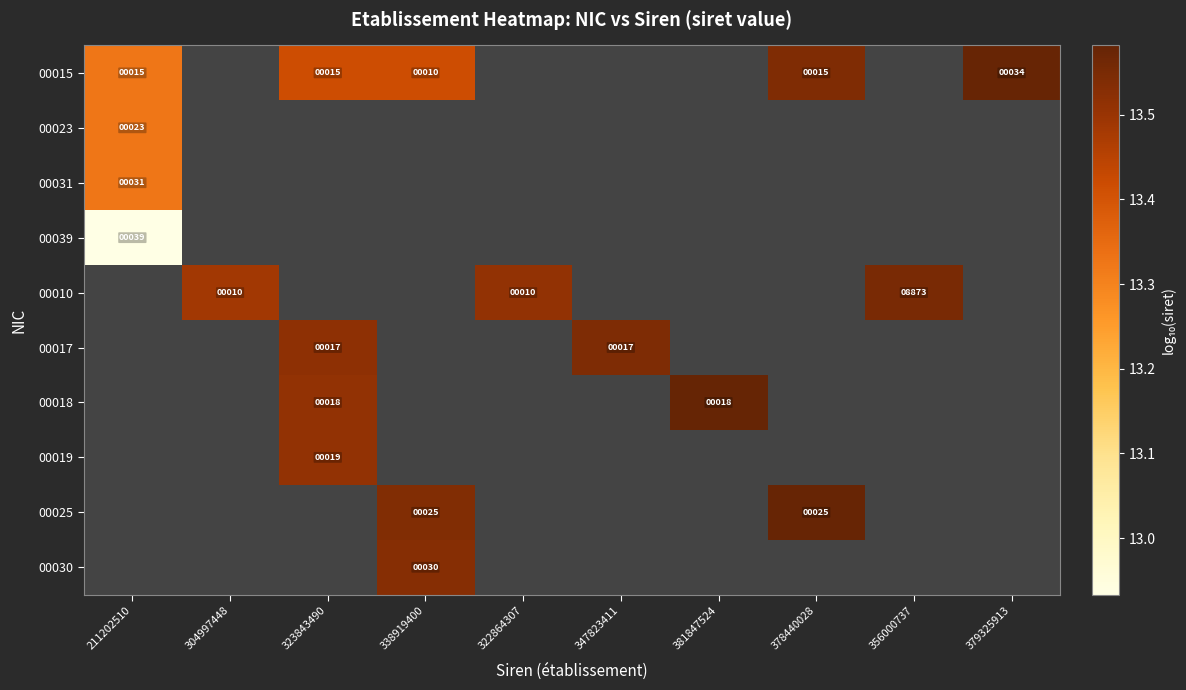

Is it true that 00015 equals 6.5 at 338919400?

False